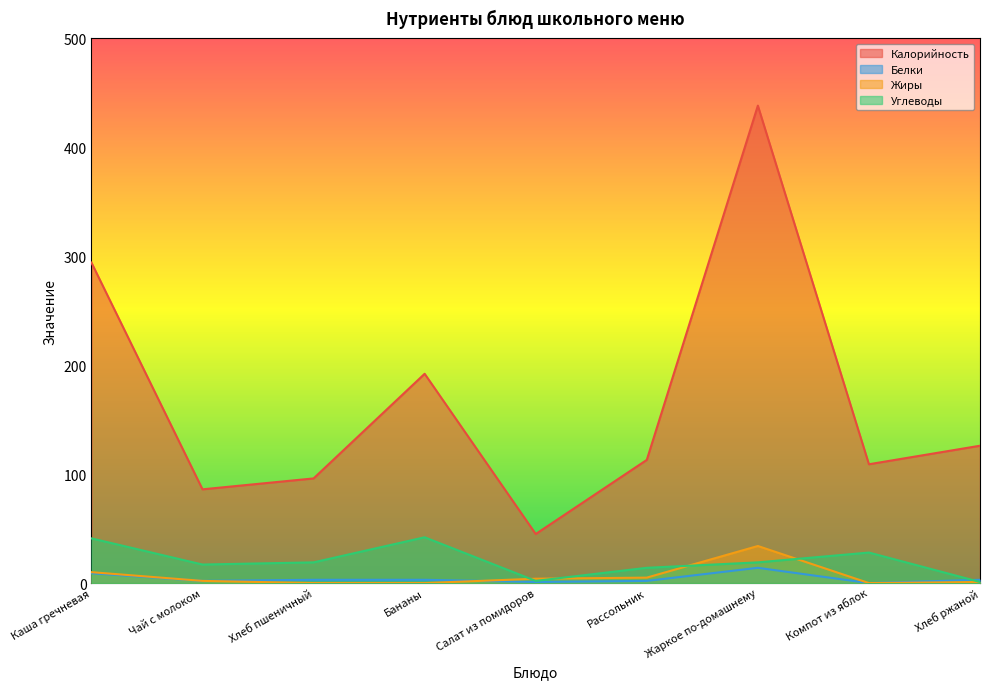

Where is Белки nearest to the value 7?

Каша гречневая